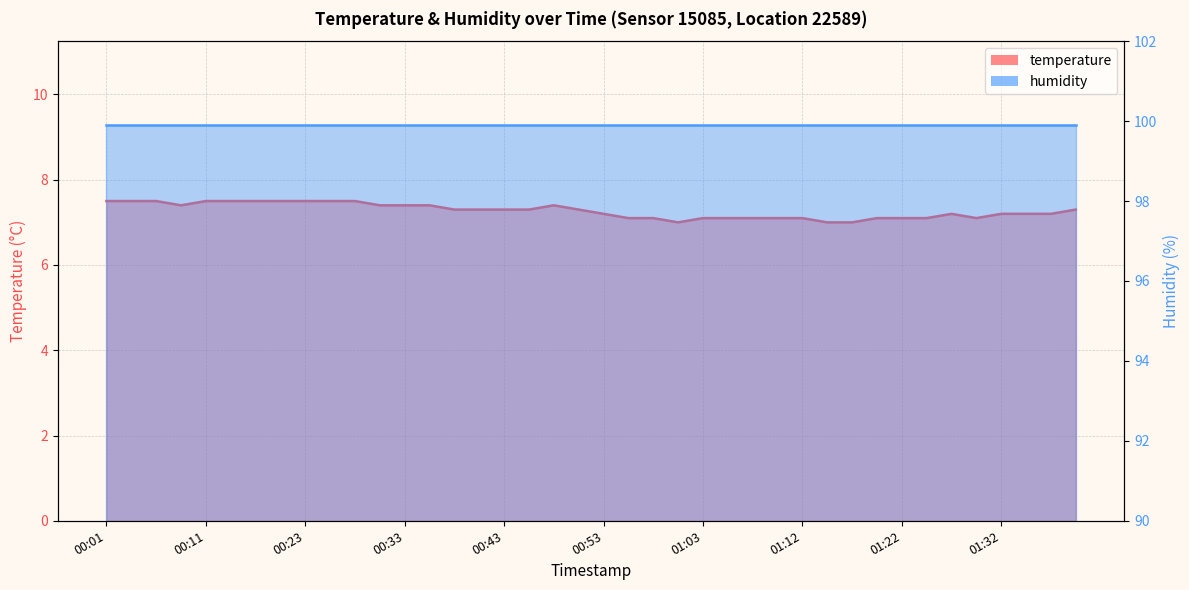

What is the change in value from 00:06 to 01:05?

-0.4